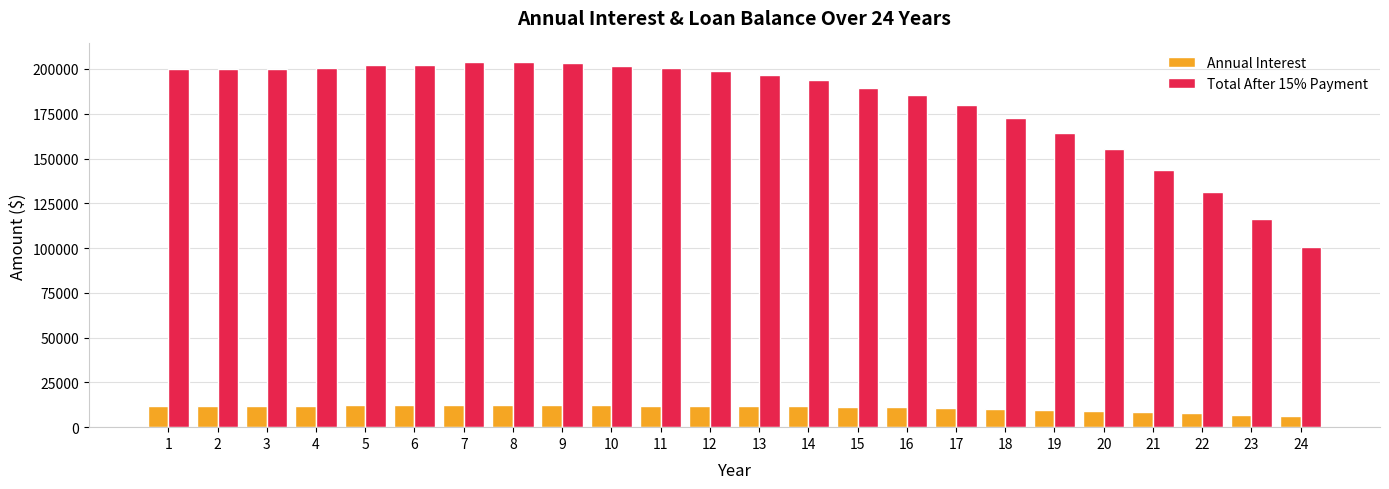

True or false: Total After 15% Payment has a value of 279421.4 at 8.

False